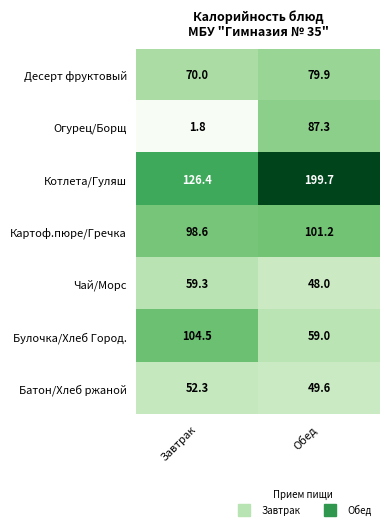

Reading left to right, list all the values displayed in this chart.

Десерт фруктовый: Завтрак=70.0	Обед=79.9
Огурец/Борщ: Завтрак=1.8	Обед=87.3
Котлета/Гуляш: Завтрак=126.4	Обед=199.7
Картоф.пюре/Гречка: Завтрак=98.6	Обед=101.2
Чай/Морс: Завтрак=59.3	Обед=48.0
Булочка/Хлеб Город.: Завтрак=104.5	Обед=59.0
Батон/Хлеб ржаной: Завтрак=52.3	Обед=49.6